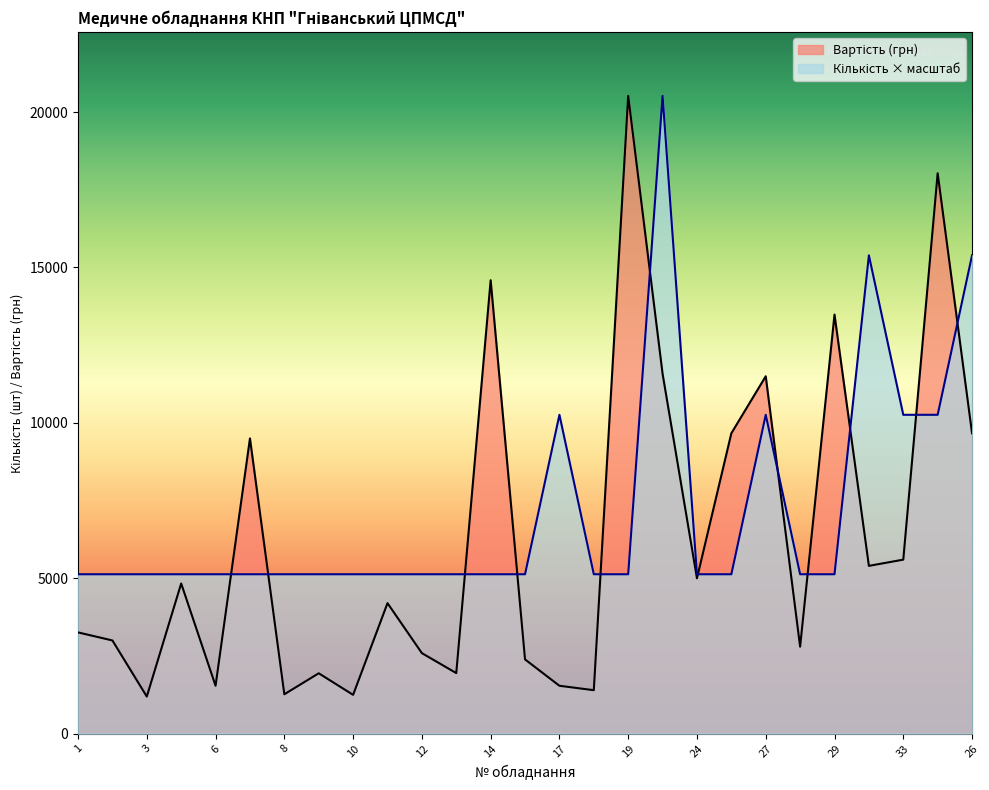

What is the value of the Кількість point at the 14th from the left?

5130